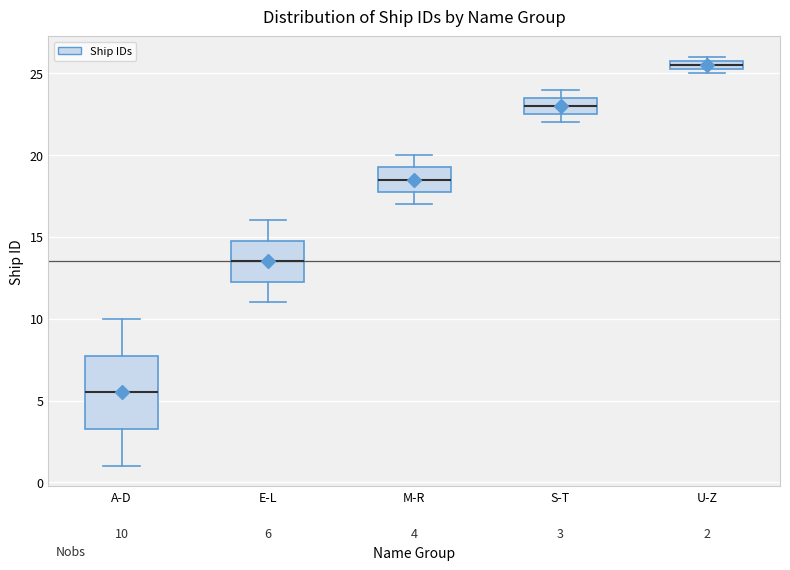

Which box has the highest median line?

U-Z